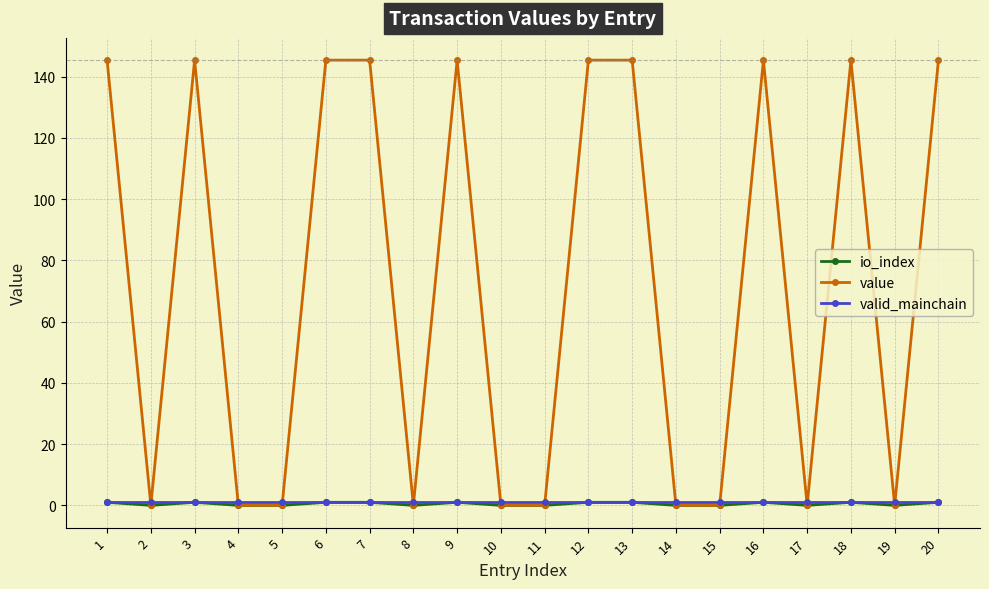

Between which two adjacent categories do value and valid_mainchain first intersect?

1 and 2